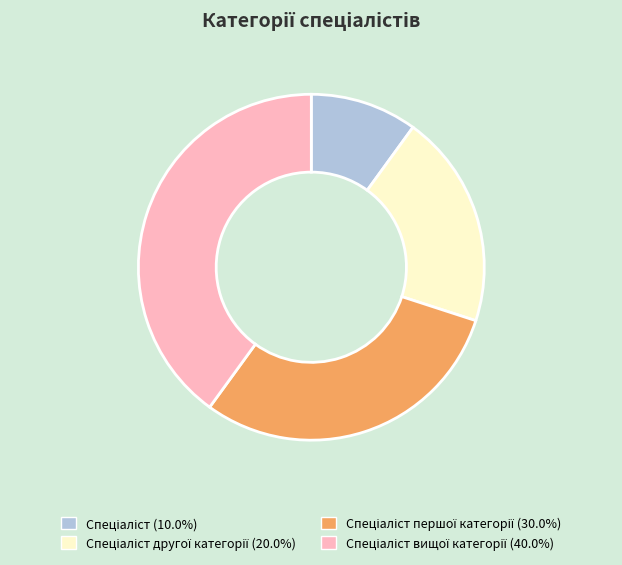

Does any single category account for the majority?

No